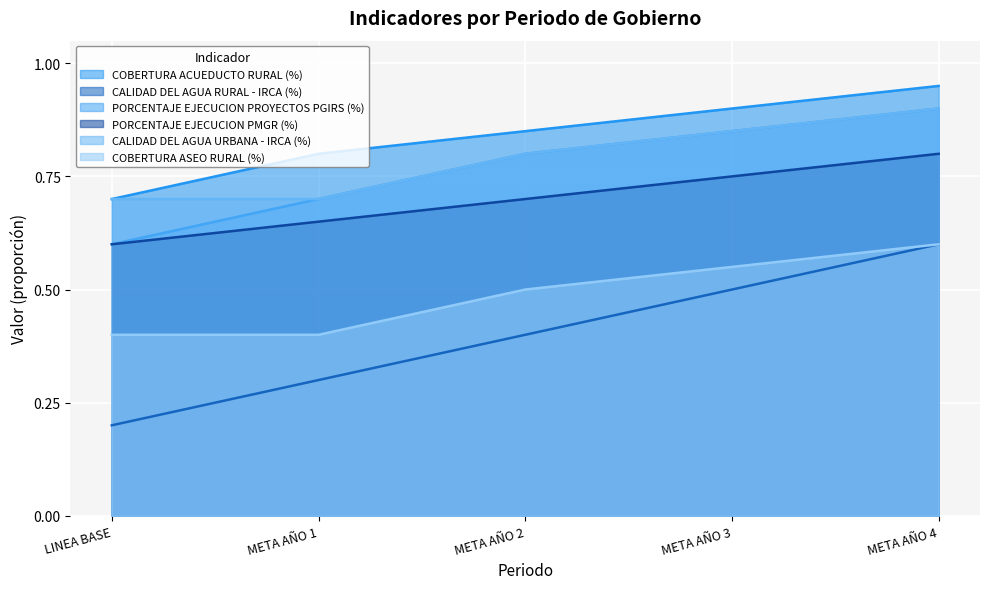

How many PORCENTAJE EJECUCION PROYECTOS PGIRS (%) values are between 0 and 1?

5